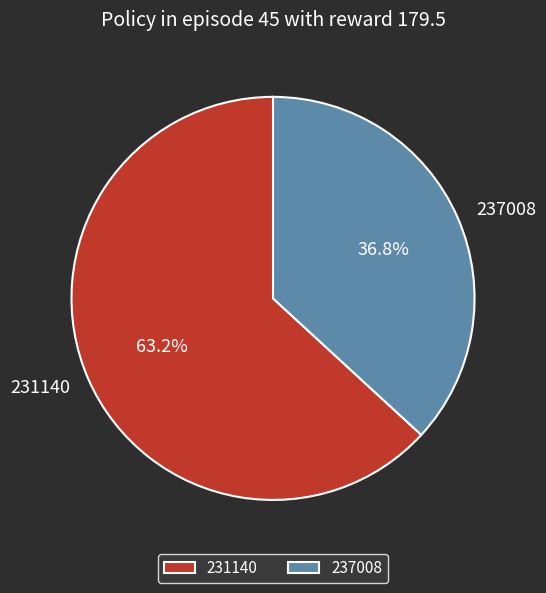

Which slice represents more than half of the pie?

231140